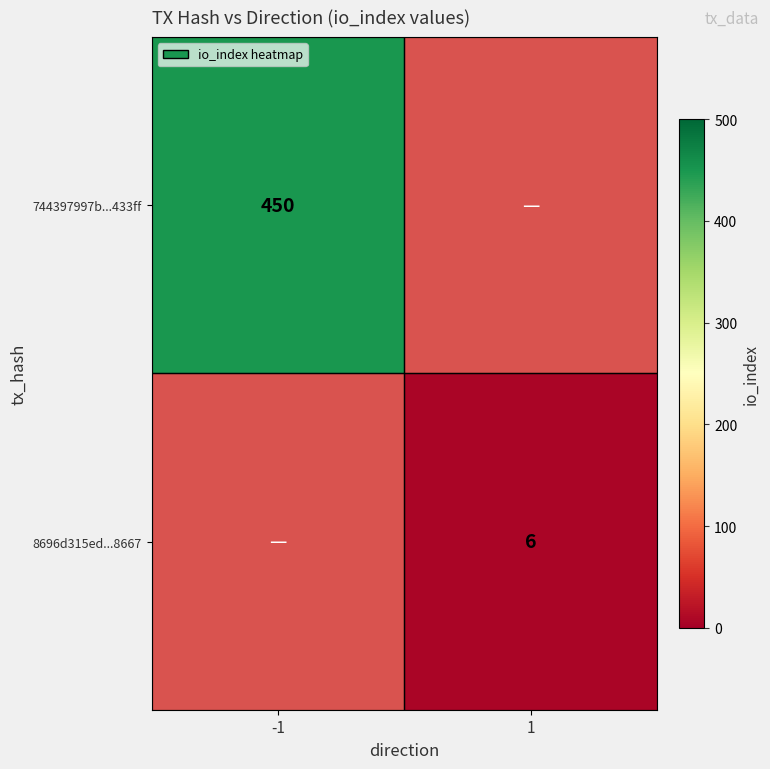

What is the maximum value shown in the chart?

450.0